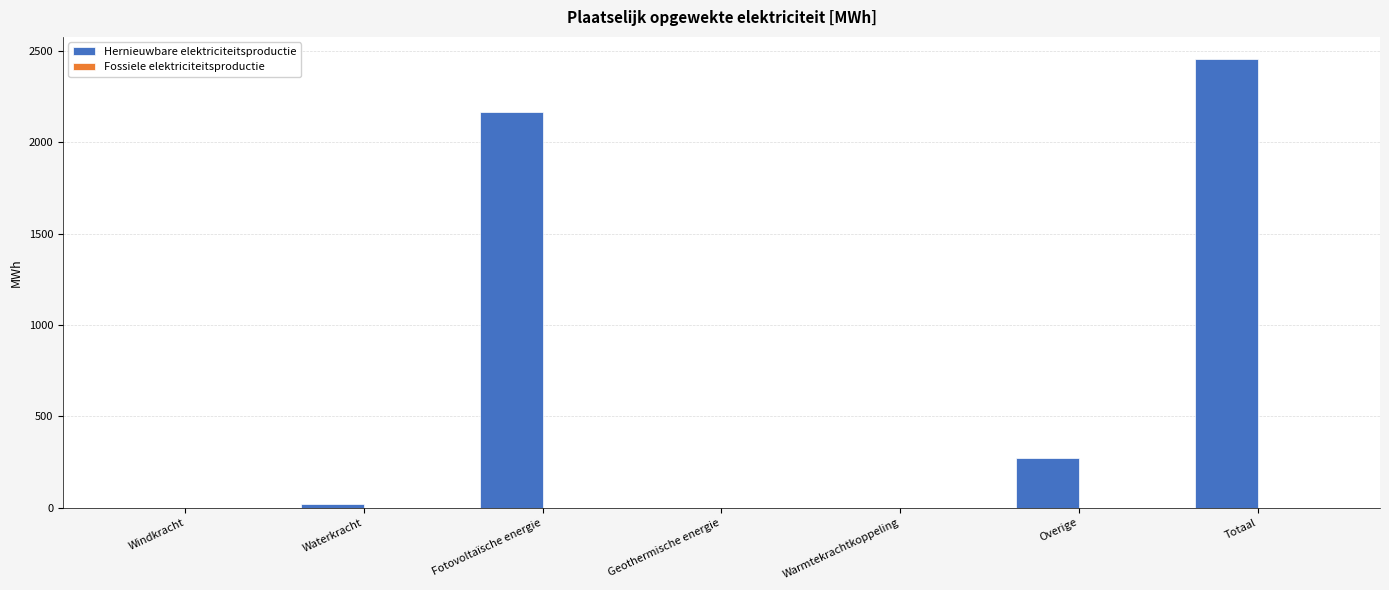

What is the change in value from Fotovoltaïsche energie to Warmtekrachtkoppeling?

-2163.5